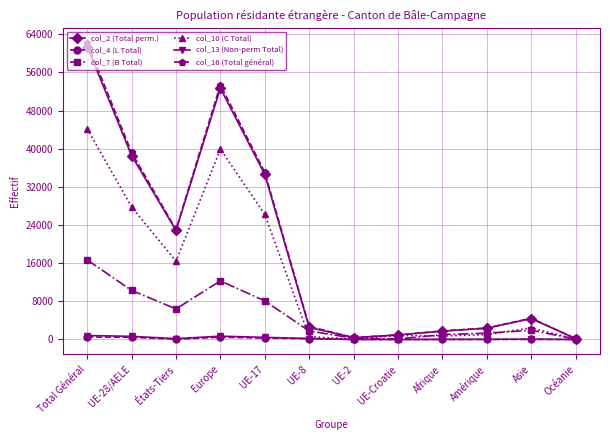

What is the maximum value shown in the chart?

62255